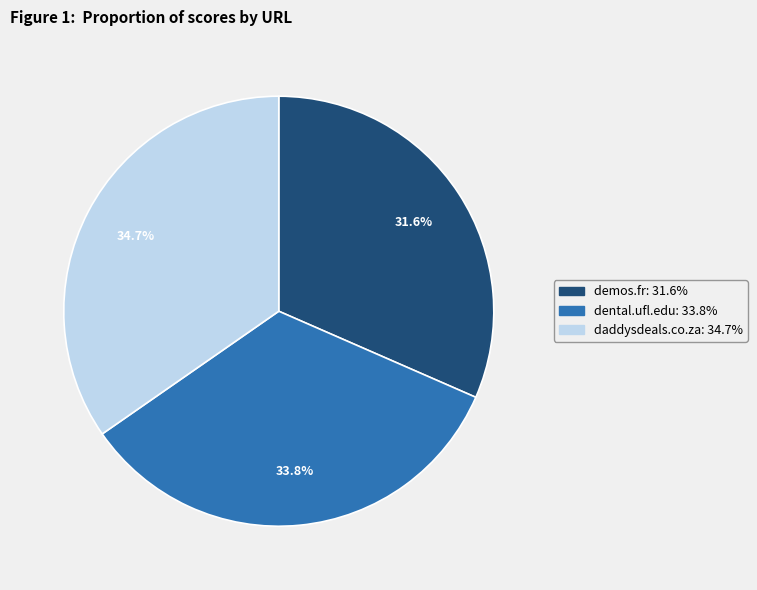

Is daddysdeals.co.za the majority of the pie?

No